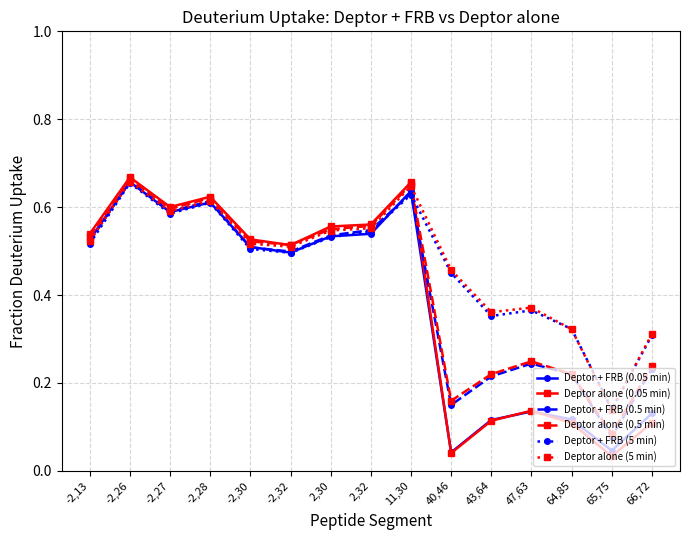

How many Deptor + FRB (5 min) values are between 0 and 1?

15